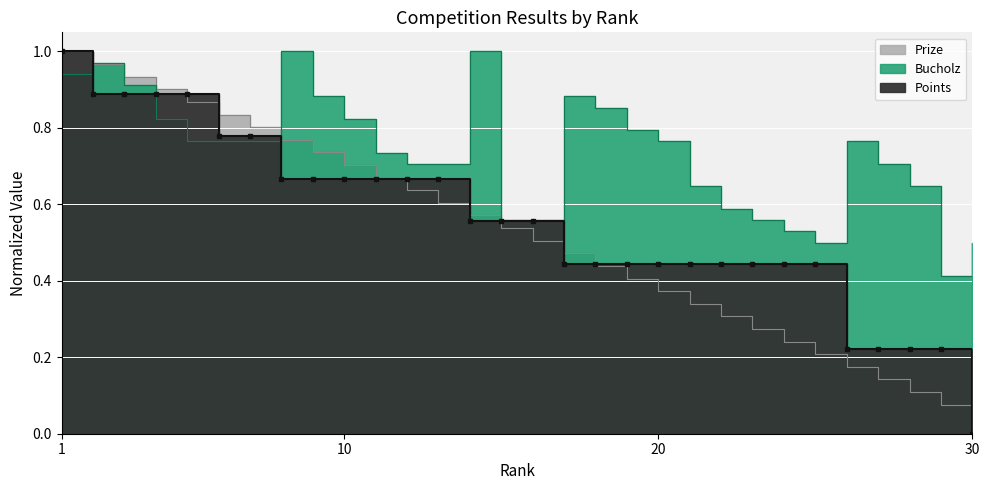

What are all the series names shown in the legend?

Prize, Bucholz, Points